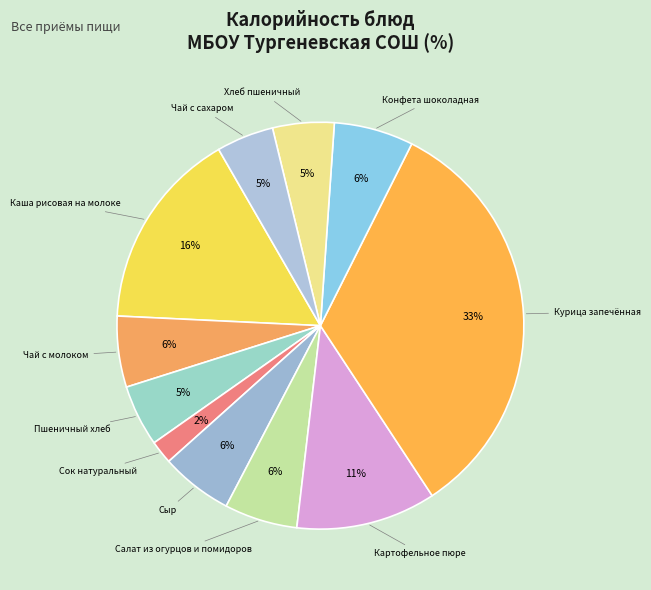

Is it true that Конфета шоколадная is 19% of the pie?

False